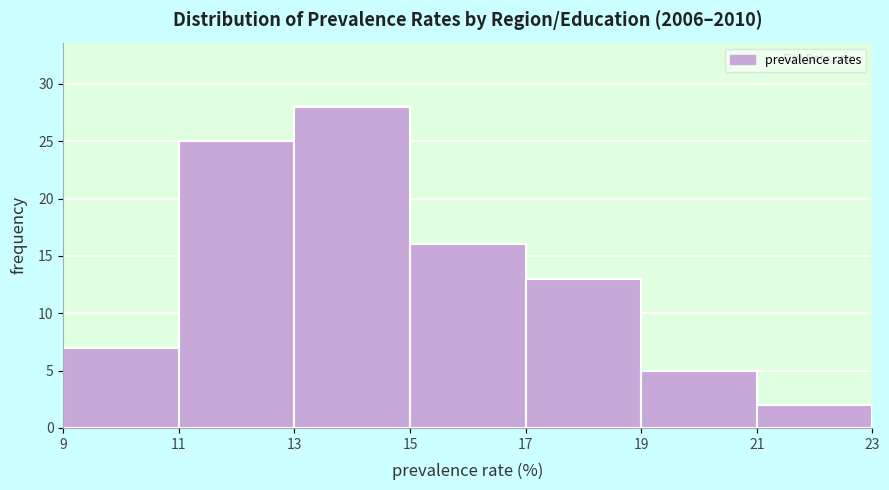

Reading left to right, list every bar in this chart as the range it spans on the x-axis followed by its height. The values are not printed on the chart, so give them approximately, as read against the axis.

9 to 11: 7
11 to 13: 25
13 to 15: 28
15 to 17: 16
17 to 19: 13
19 to 21: 5
21 to 23: 2